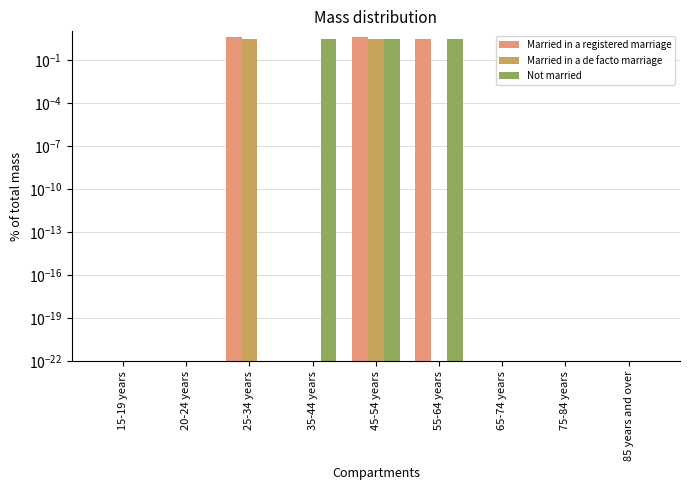

Reading right to left, what are all the values shown in this chart?

Married in a registered marriage: 85 years and over=0.0	75-84 years=0.0	65-74 years=0.0	55-64 years=3.0	45-54 years=4.0	35-44 years=0.0	25-34 years=4.0	20-24 years=0.0	15-19 years=0.0
Married in a de facto marriage: 85 years and over=0.0	75-84 years=0.0	65-74 years=0.0	55-64 years=0.0	45-54 years=3.0	35-44 years=0.0	25-34 years=3.0	20-24 years=0.0	15-19 years=0.0
Not married: 85 years and over=0.0	75-84 years=0.0	65-74 years=0.0	55-64 years=3.0	45-54 years=3.0	35-44 years=3.0	25-34 years=0.0	20-24 years=0.0	15-19 years=0.0